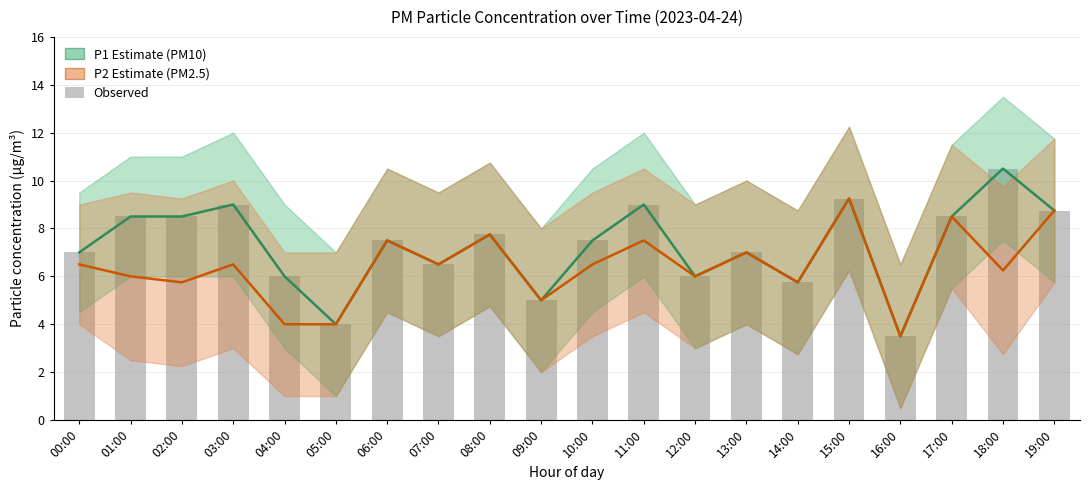

How many values in the P2 (PM2.5 estimate) series are below 6?

6